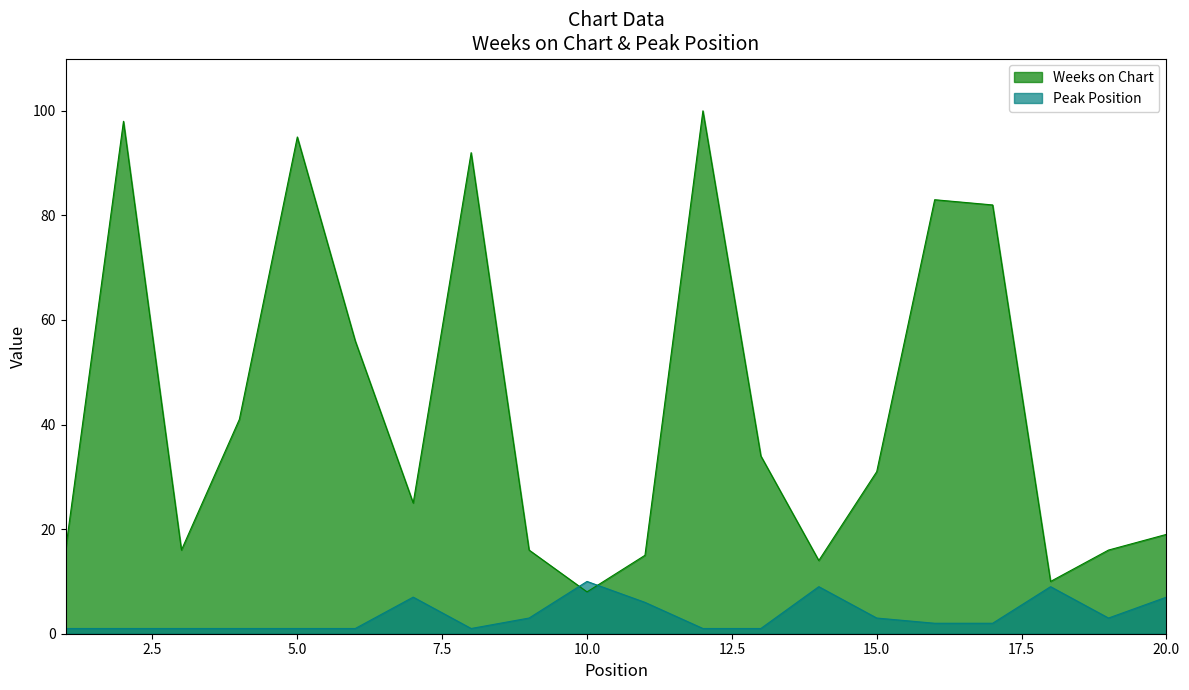

Reading right to left, extract all data points from this chart.

Weeks on Chart: 20=19	19=16	18=10	17=82	16=83	15=31	14=14	13=34	12=100	11=15	10=8	9=16	8=92	7=25	6=56	5=95	4=41	3=16	2=98	1=16
Peak Position: 20=7	19=3	18=9	17=2	16=2	15=3	14=9	13=1	12=1	11=6	10=10	9=3	8=1	7=7	6=1	5=1	4=1	3=1	2=1	1=1